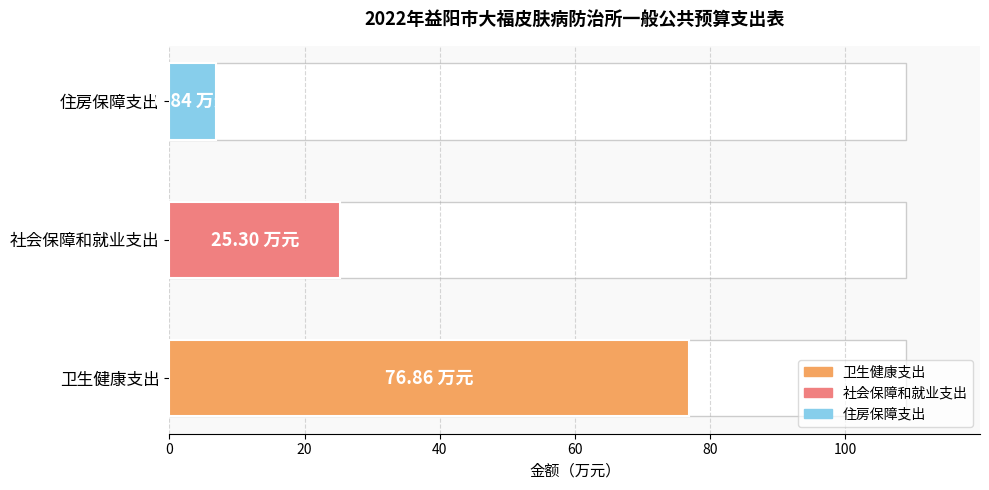

What is the ratio of the value at 卫生健康支出 to the value at 社会保障和就业支出?

3.0